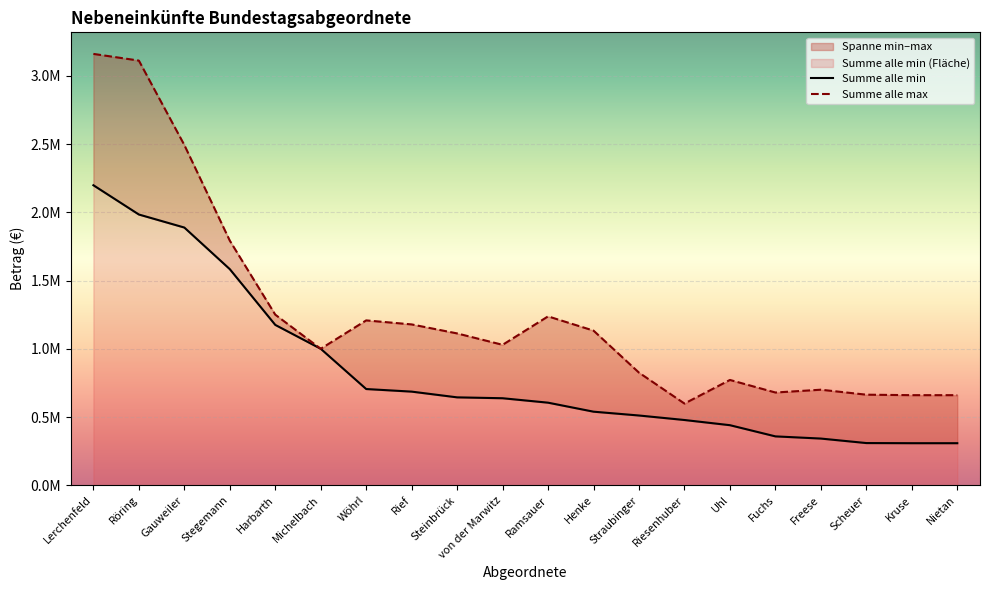

Reading right to left, list all the values displayed in this chart.

Summe alle min: Nietan=308000	Kruse=308000	Scheuer=309000	Freese=342000	Fuchs=358000	Uhl=440000	Riesenhuber=478000	Straubinger=511000	Henke=539000	Ramsauer=605000	von der Marwitz=637500	Steinbrück=644000	Rief=686000	Wöhrl=705000	Michelbach=1000000	Harbarth=1175000	Stegemann=1583500	Gauweiler=1888500	Röring=1984000	Lerchenfeld=2198500
Summe alle max: Nietan=660000	Kruse=660000	Scheuer=663500	Freese=700000	Fuchs=679500	Uhl=771500	Riesenhuber=598500	Straubinger=825000	Henke=1133000	Ramsauer=1237500	von der Marwitz=1029000	Steinbrück=1112500	Rief=1178500	Wöhrl=1208000	Michelbach=1000000	Harbarth=1250000	Stegemann=1792500	Gauweiler=2493500	Röring=3112000	Lerchenfeld=3161000